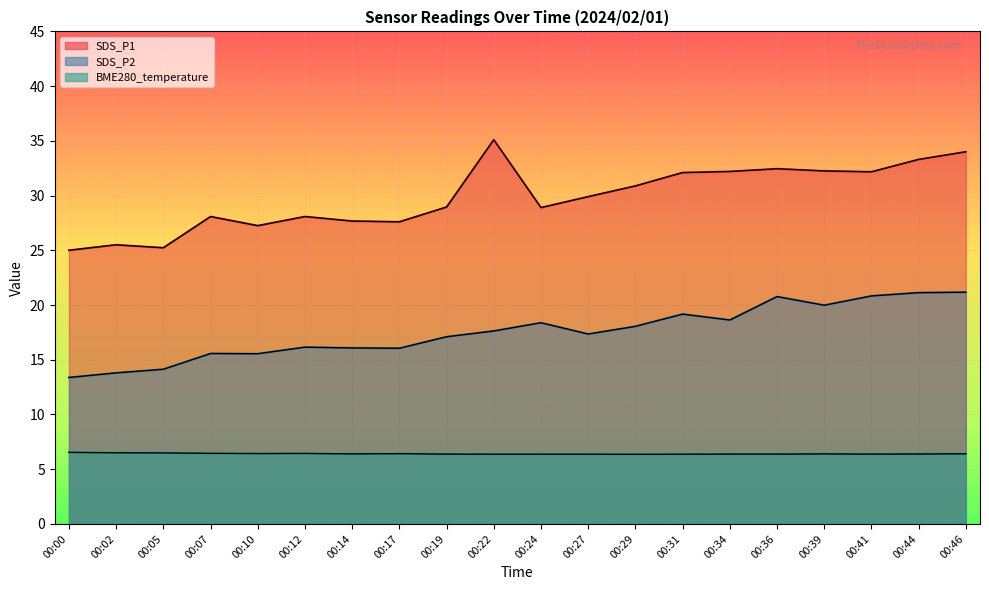

Where is the first local maximum for SDS_P1?

00:02